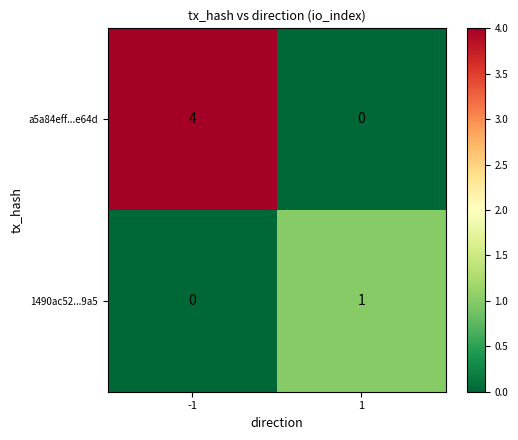

What is the sum of the a5a84eff...e64d values at 1 and -1?

4